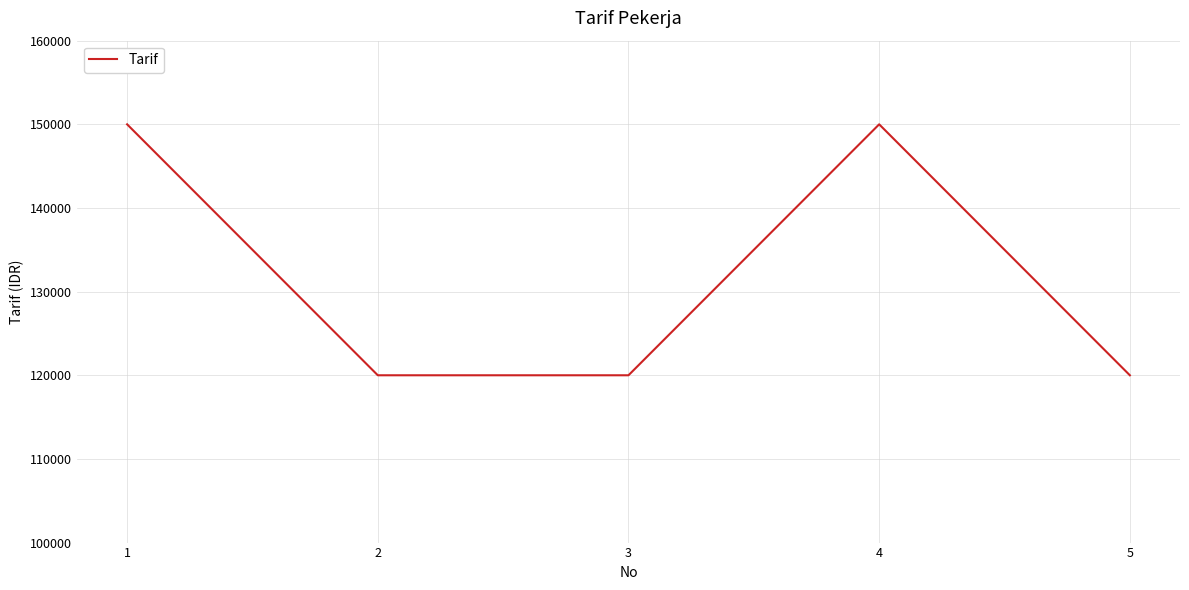

How many lines are shown in the chart?

1